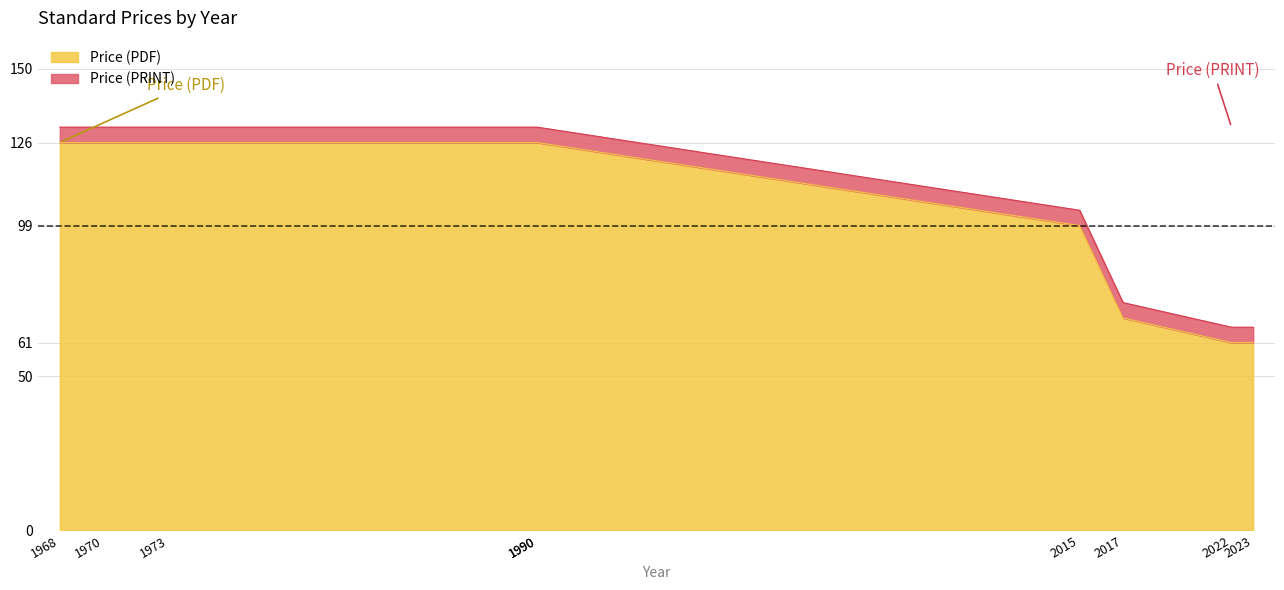

What is the highest value of the Price (PDF) series?

126